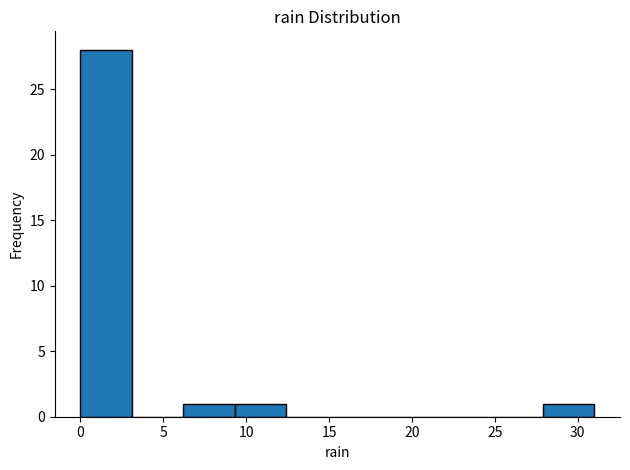

Which range on the x-axis has the tallest bar?

0.0 to 3.1